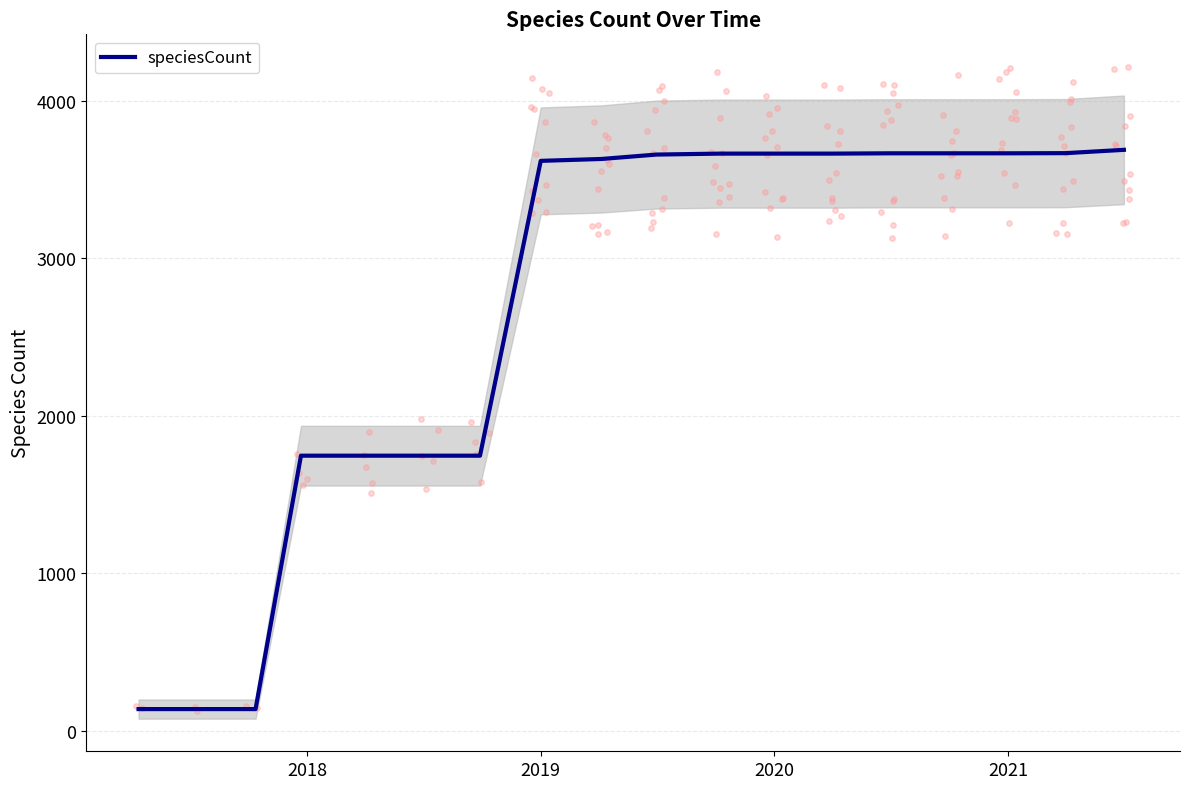

The speciesCount series shows 3664 at 2020. True or false?

True